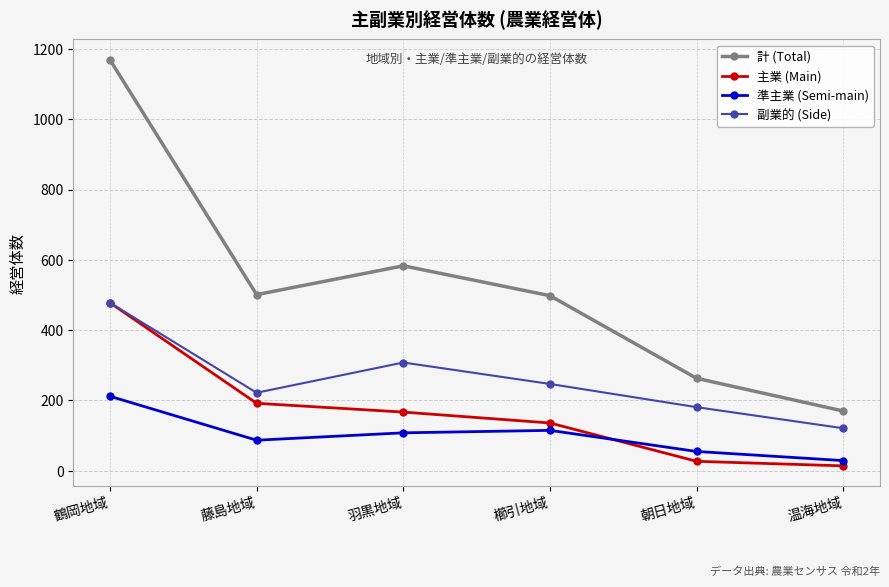

What is the approximate value of 主業 (Main) at 櫛引地域, to the nearest 50?

150